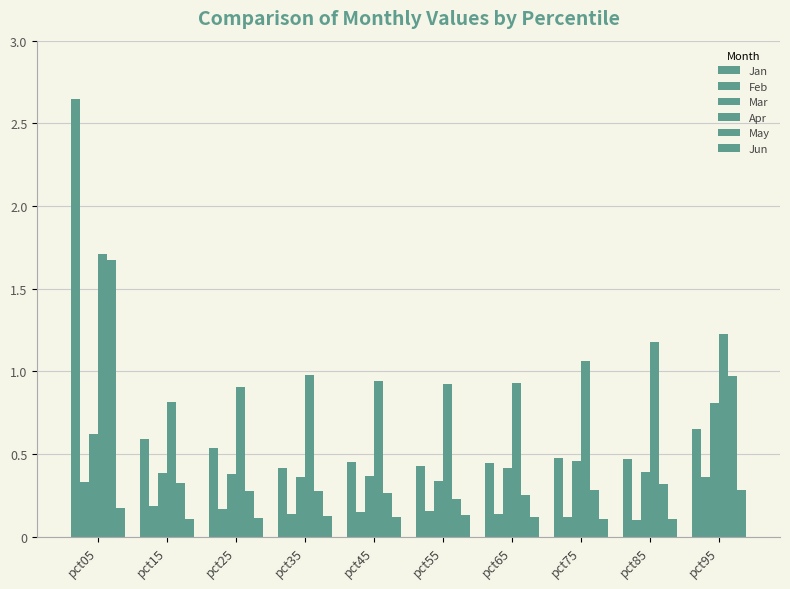

Is it true that Feb equals 0.4 at pct95?

True